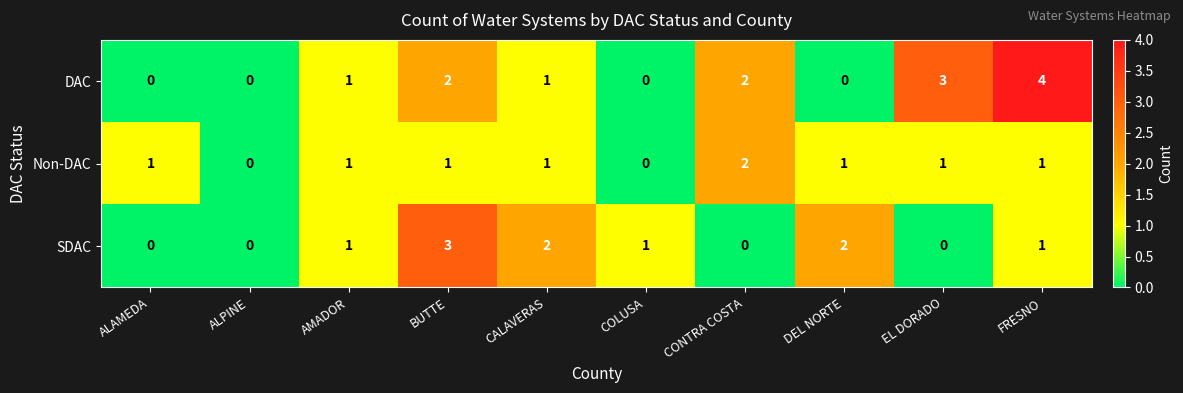

Is the value of DAC at DEL NORTE greater than the value of Non-DAC at AMADOR?

No